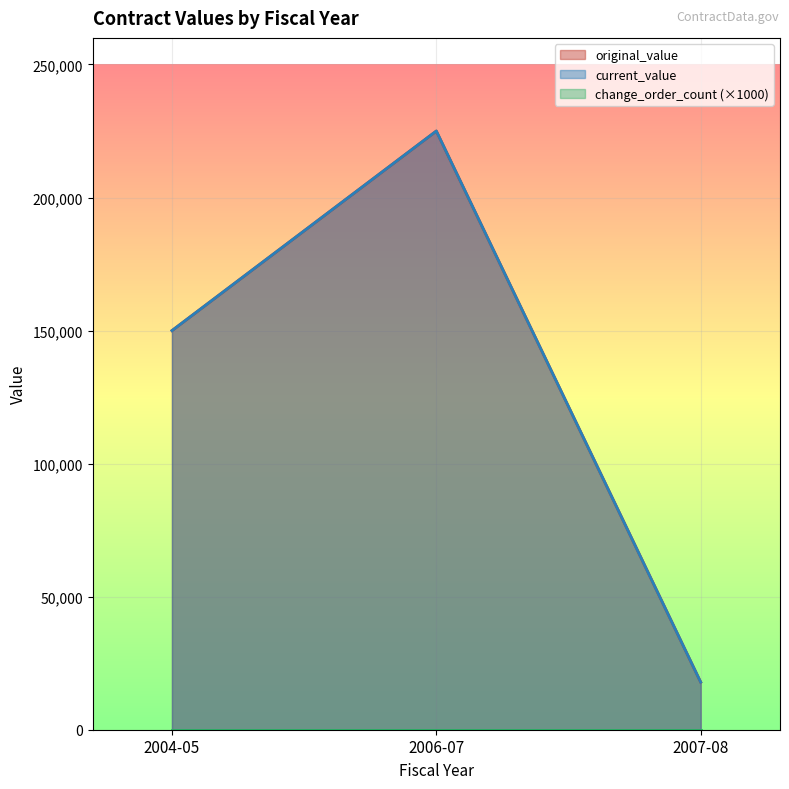

What position from the right is 2007-08?

1